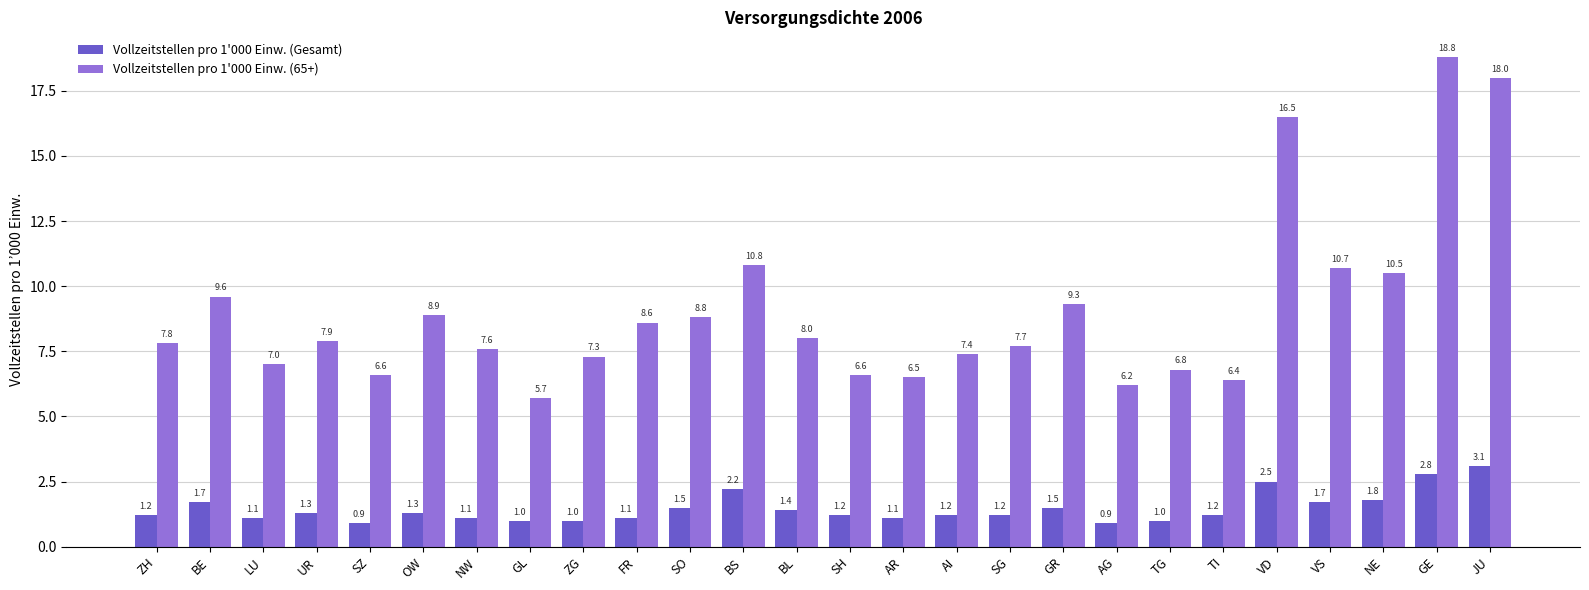

What is the minimum value for Vollzeitstellen pro 1'000 Einw. (Gesamt)?

0.9